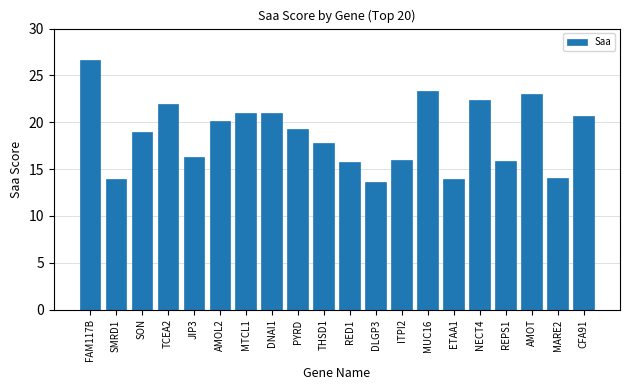

How many series are shown in this chart?

1